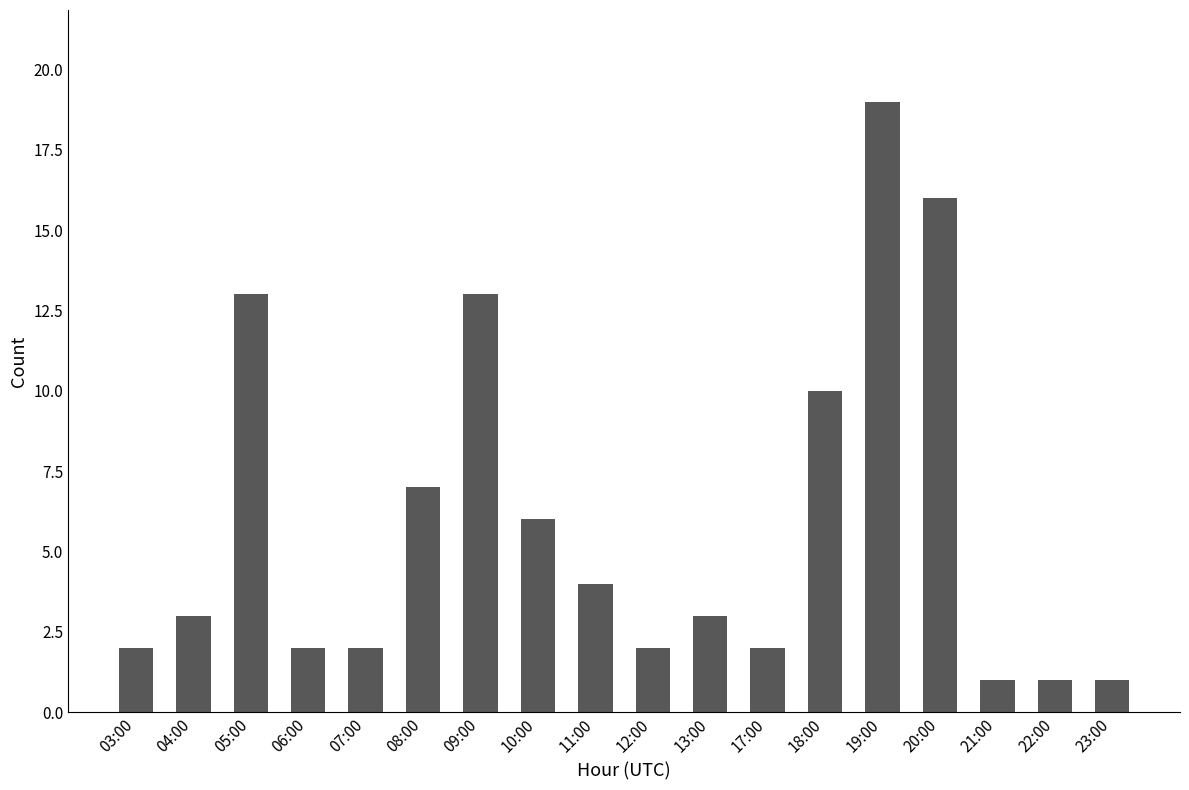

Count the number of data series in this chart.

1